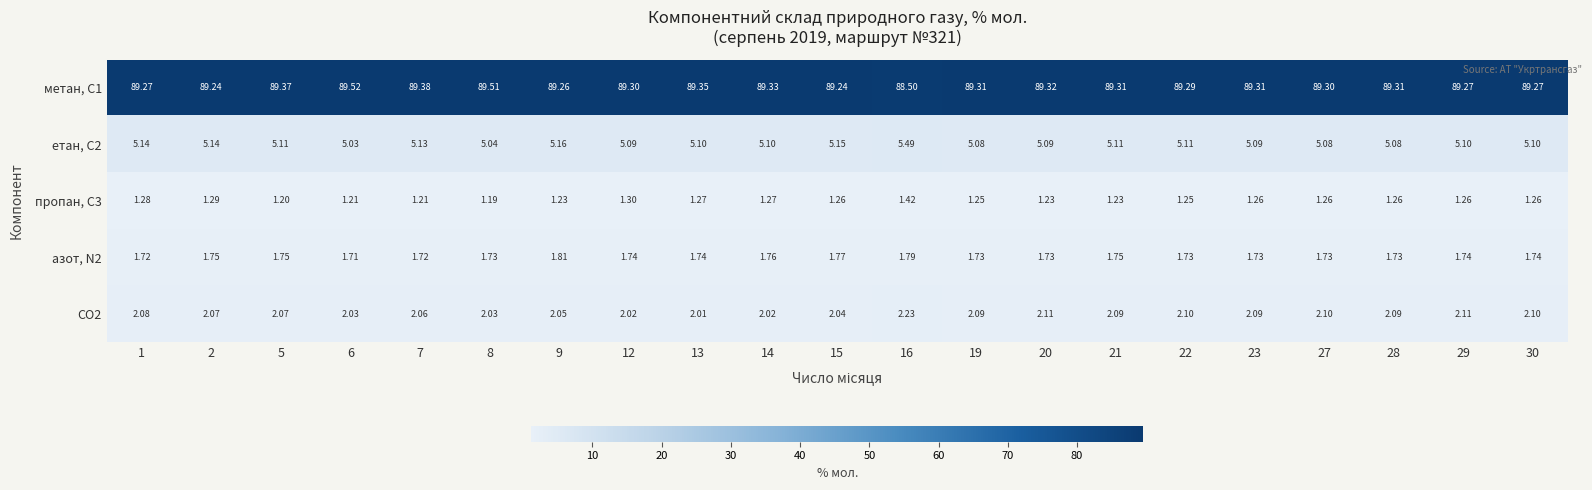

Is the value of метан, С1 at 14 greater than the value of етан, С2 at 5?

Yes